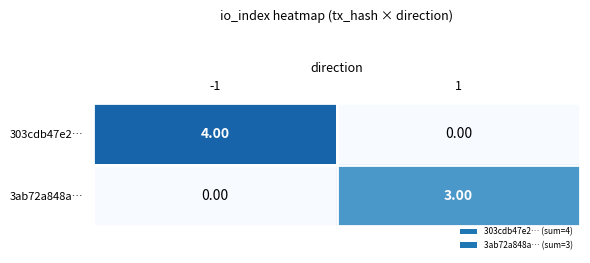

At how many categories does at least one series exceed 2?

2